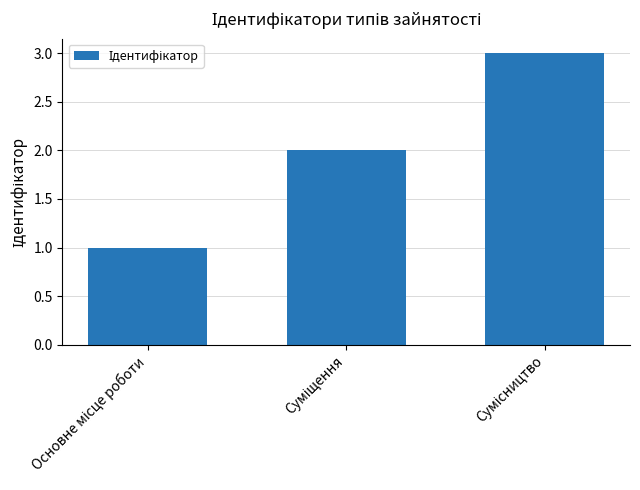

What is the maximum value shown in the chart?

3